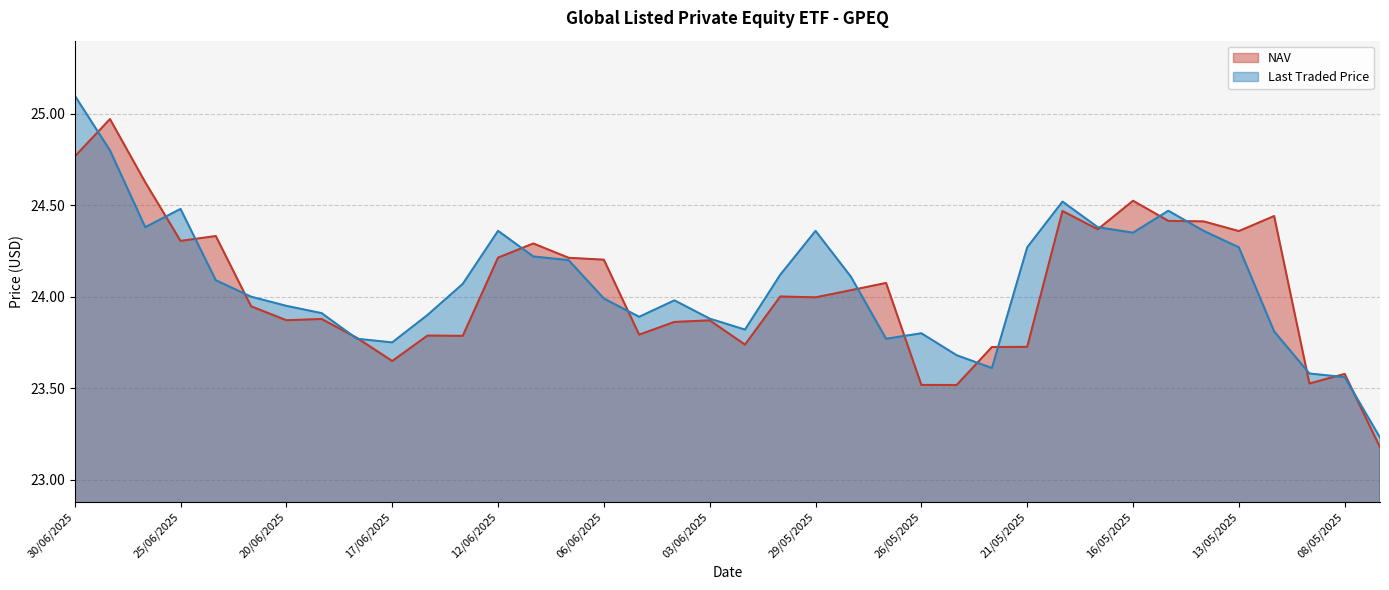

Between which two adjacent categories do Last Traded Price and NAV first intersect?

30/06/2025 and 27/06/2025